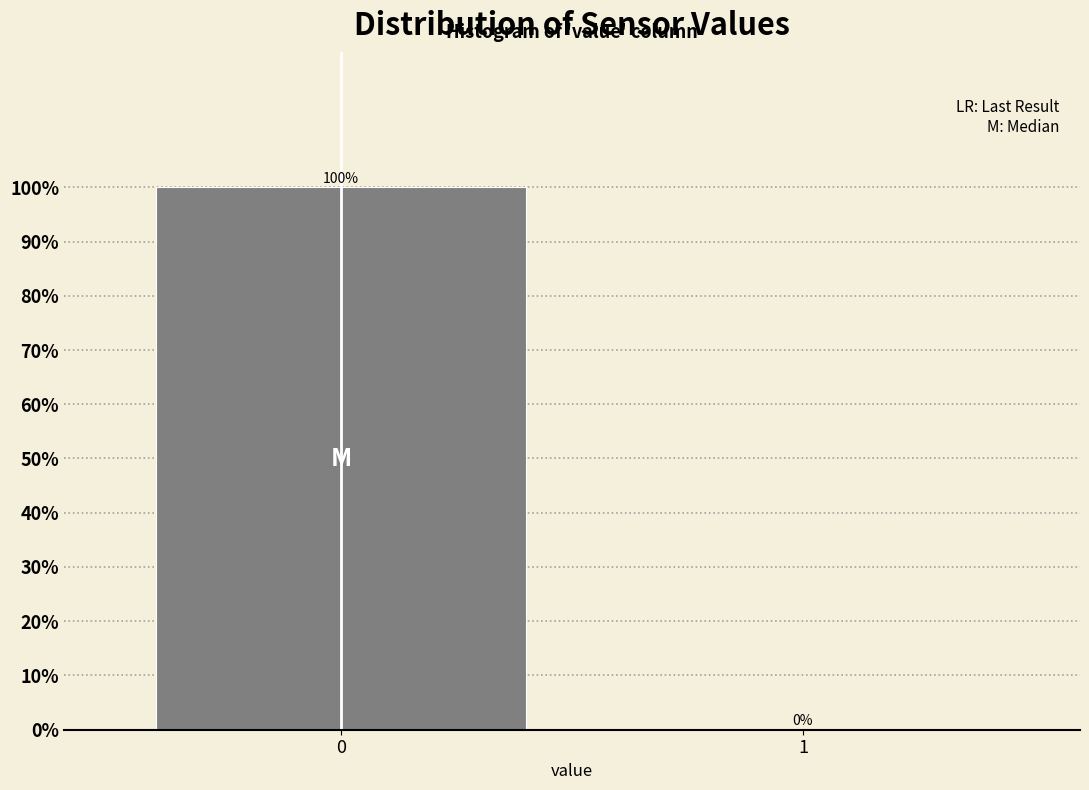

Reading left to right, list all the values displayed in this chart.

0=100	1=0